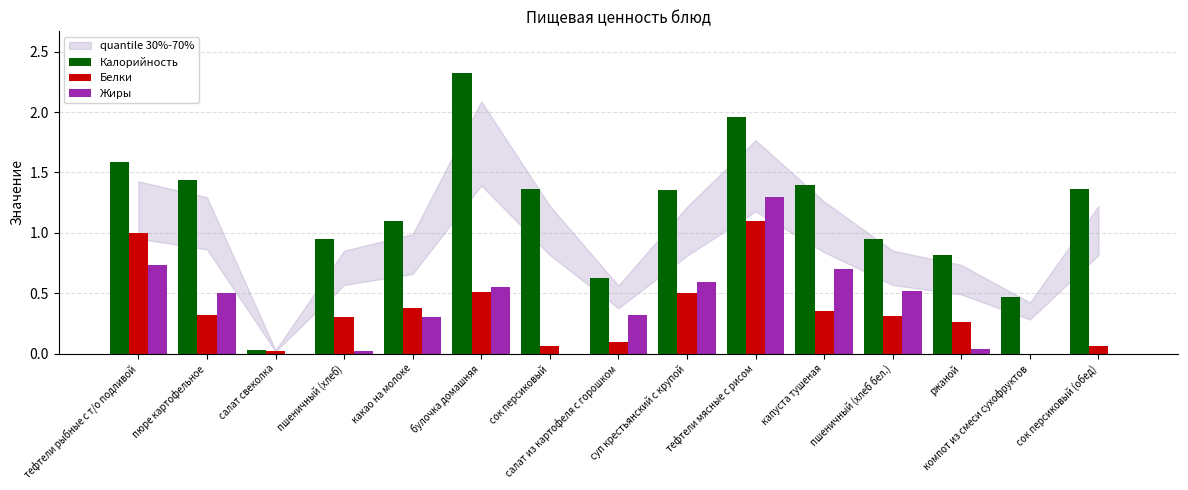

Which series has the largest total across all categories?

Калорийность